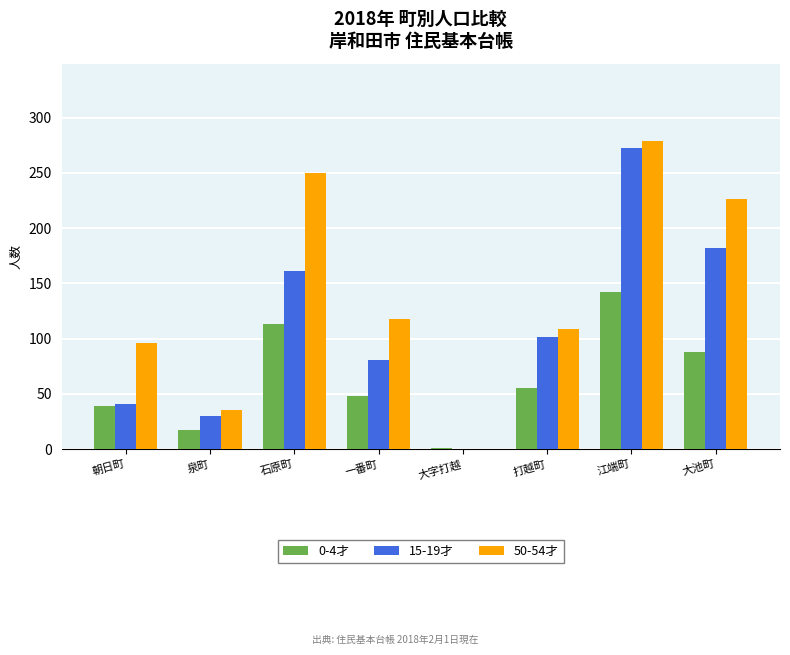

What are all the series names shown in the legend?

0-4才, 15-19才, 50-54才